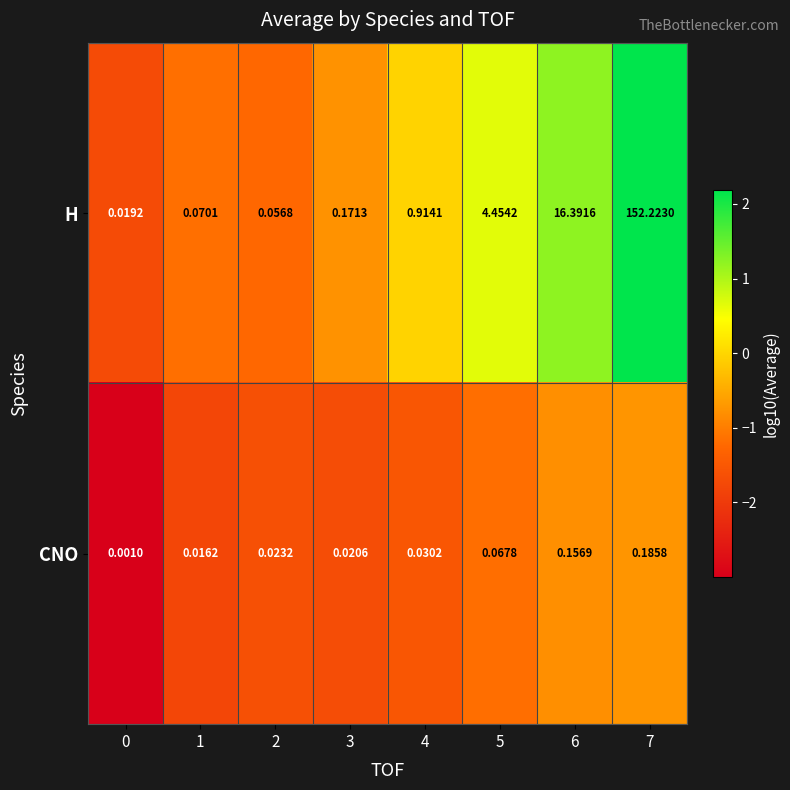

How many distinct data groups are displayed?

2